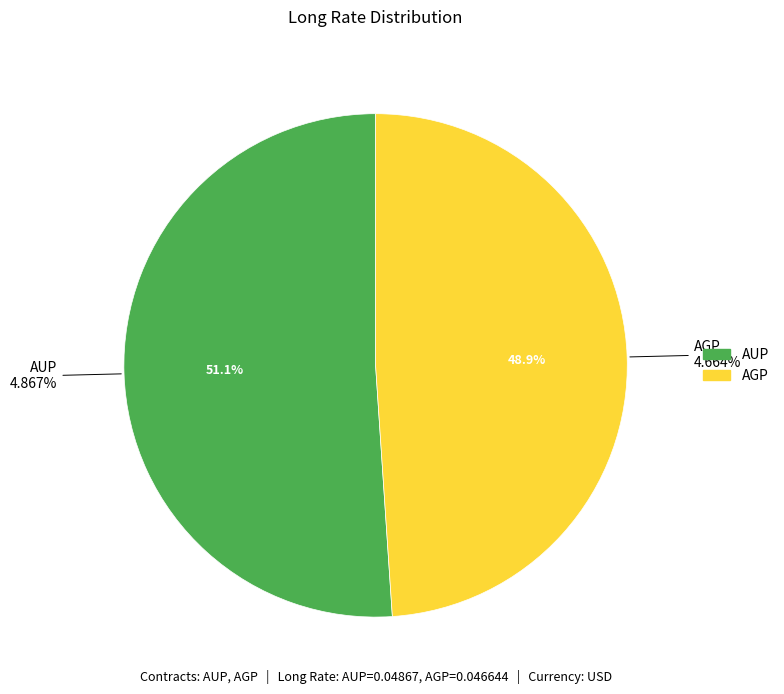

To the nearest percent, what is the difference between the largest and smallest slice percentages?

2%